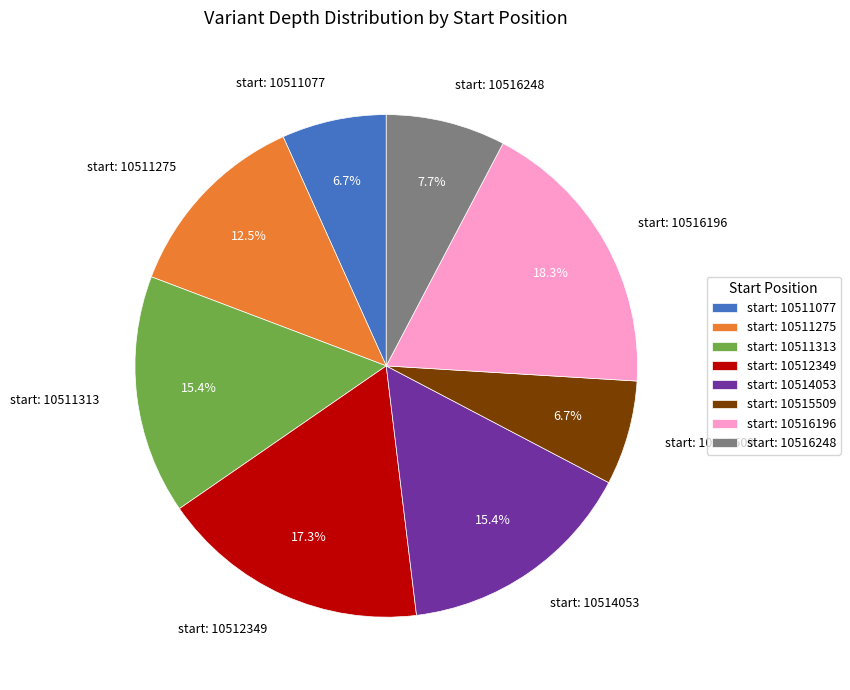

Which slice is the largest?

start: 10516196